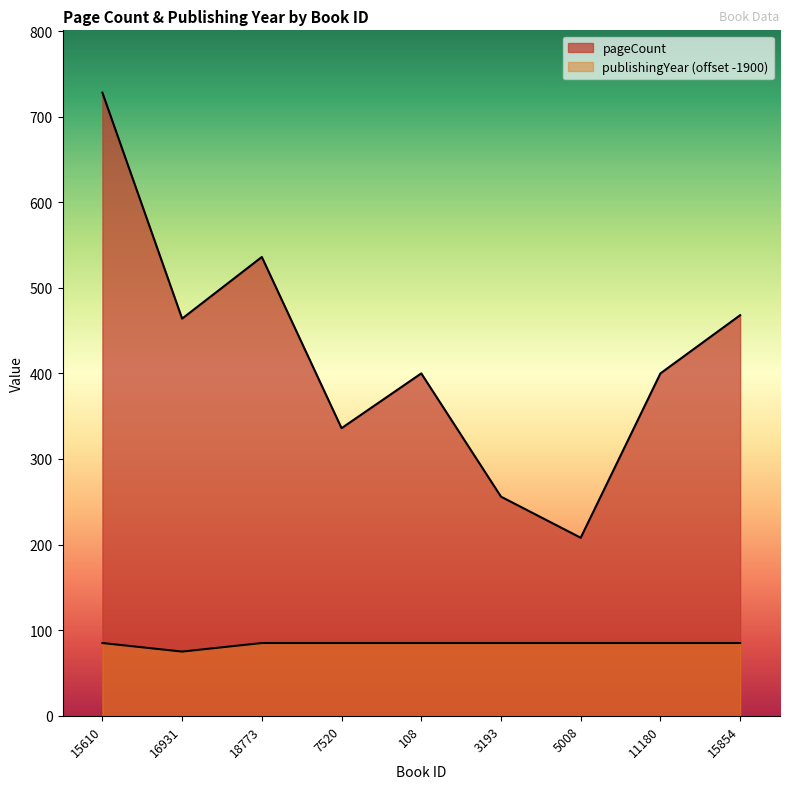

How many categories are shown in the chart?

9